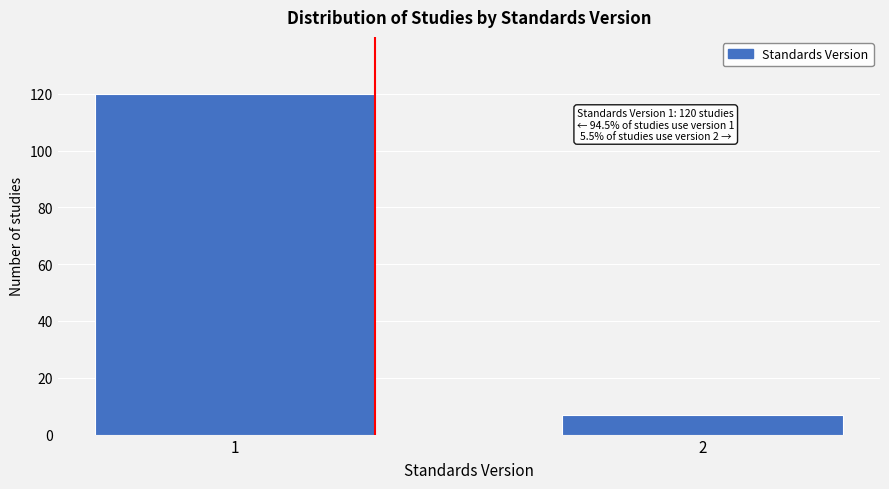

Reading right to left, what are all the values shown in this chart?

2=7	1=120